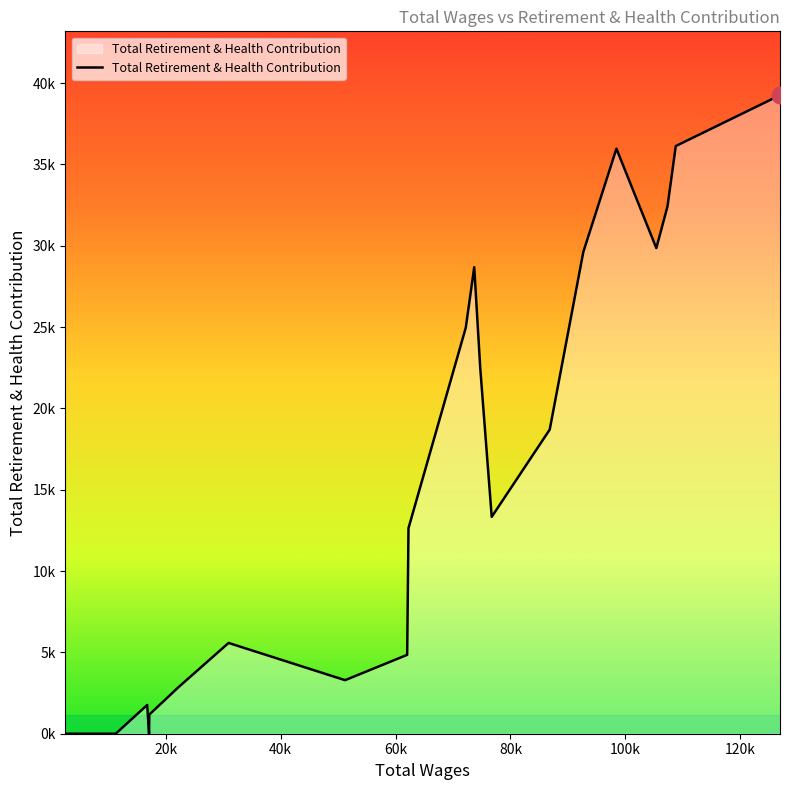

Does the chart display data point markers on the line(s)?

No